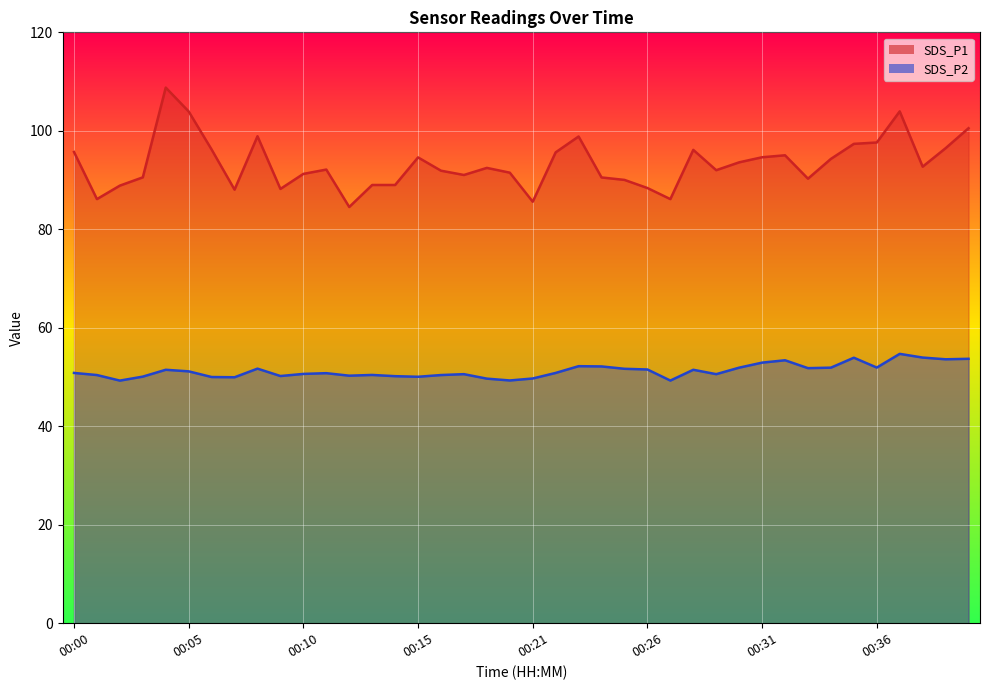

Is the value of SDS_P2 at 00:10 greater than the value of SDS_P1 at 00:36?

No